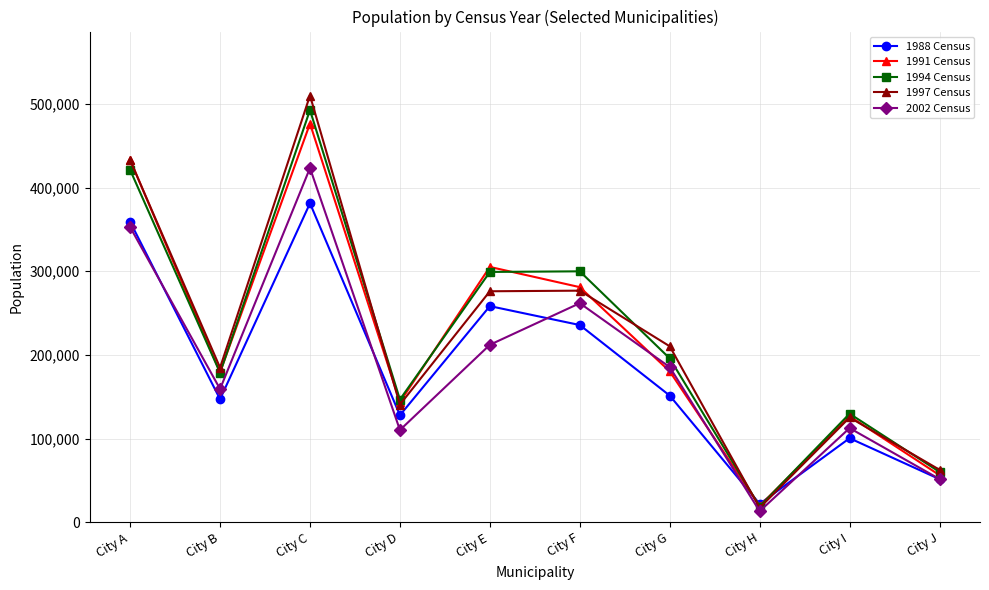

At which category does 1991 Census reach its first local valley?

City B